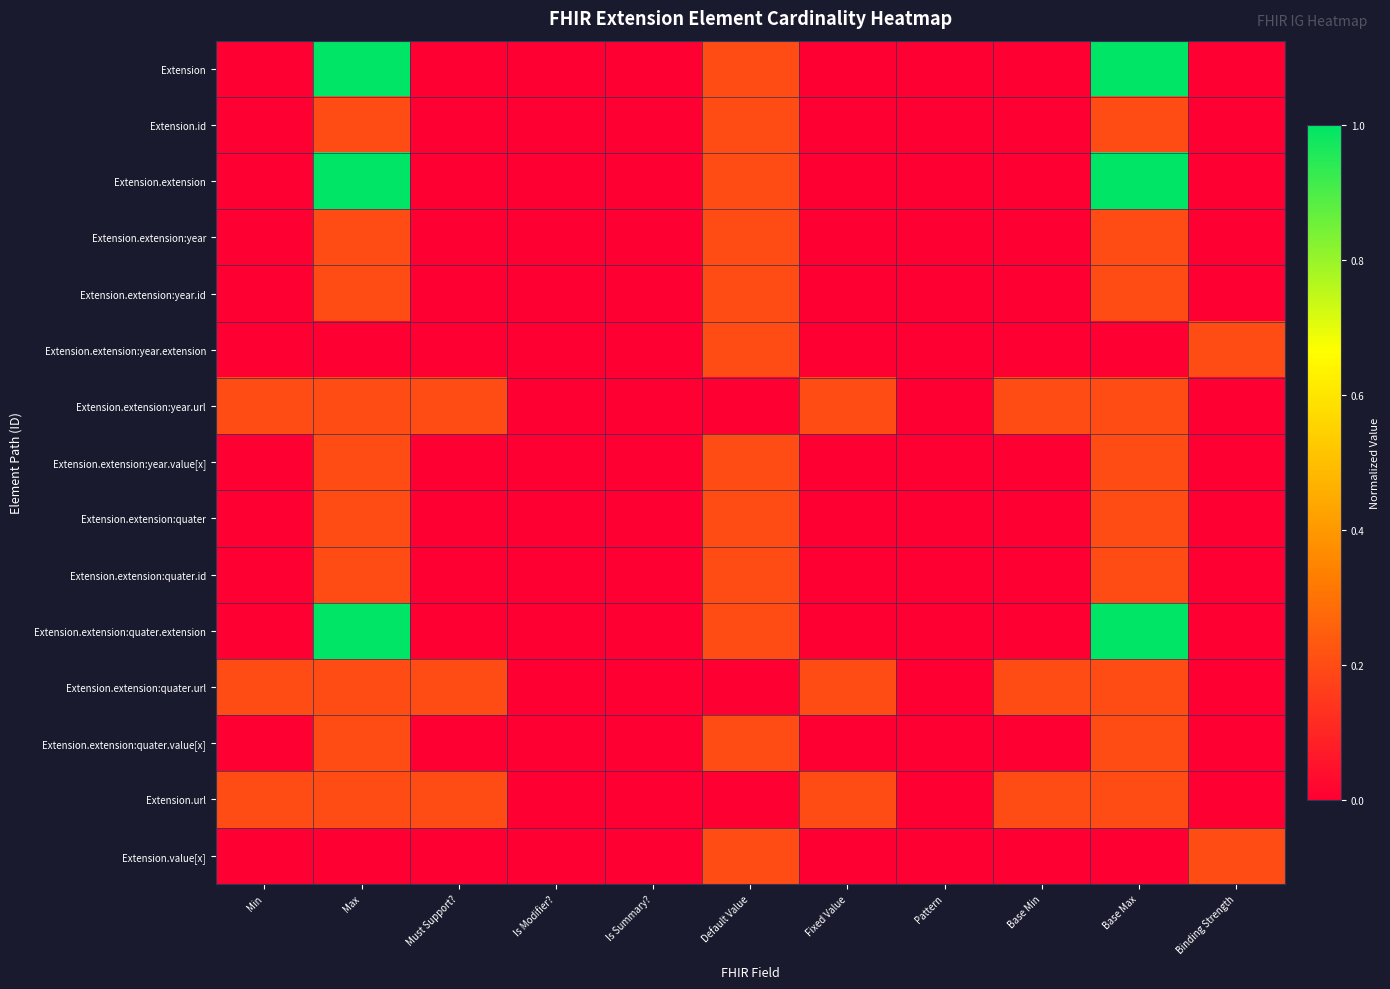

At Base Min, list the series in order from largest to smallest.

Extension.extension:year.url, Extension.extension:quater.url, Extension.url, Extension, Extension.id, Extension.extension, Extension.extension:year, Extension.extension:year.id, Extension.extension:year.extension, Extension.extension:year.value[x], Extension.extension:quater, Extension.extension:quater.id, Extension.extension:quater.extension, Extension.extension:quater.value[x], Extension.value[x]